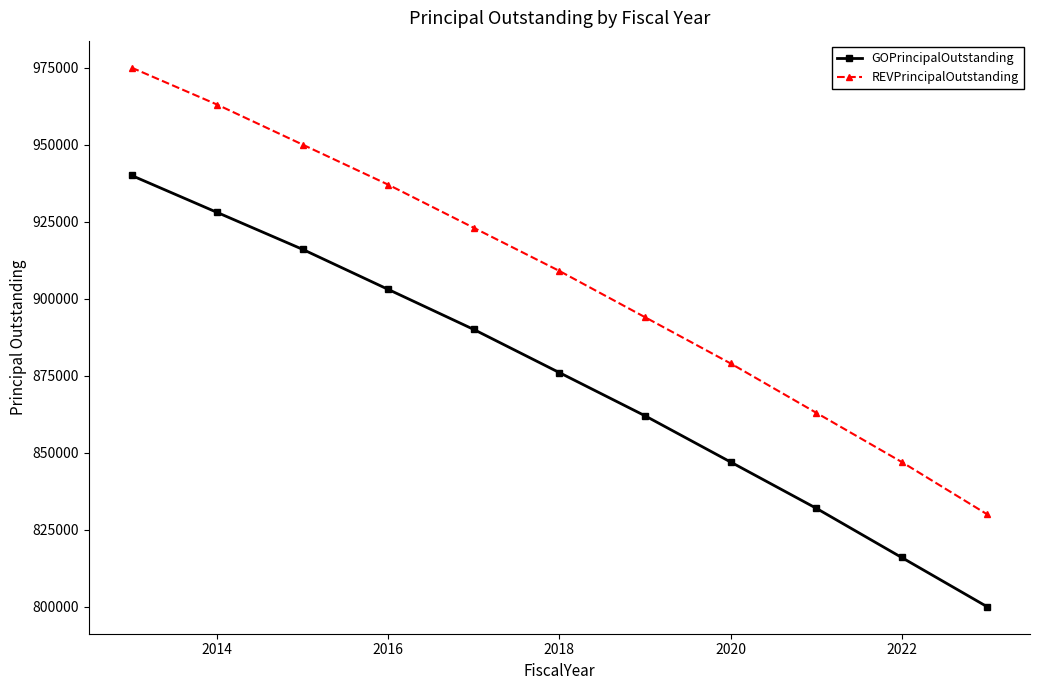

Rank the series by their maximum value, from highest to lowest.

REVPrincipalOutstanding, GOPrincipalOutstanding